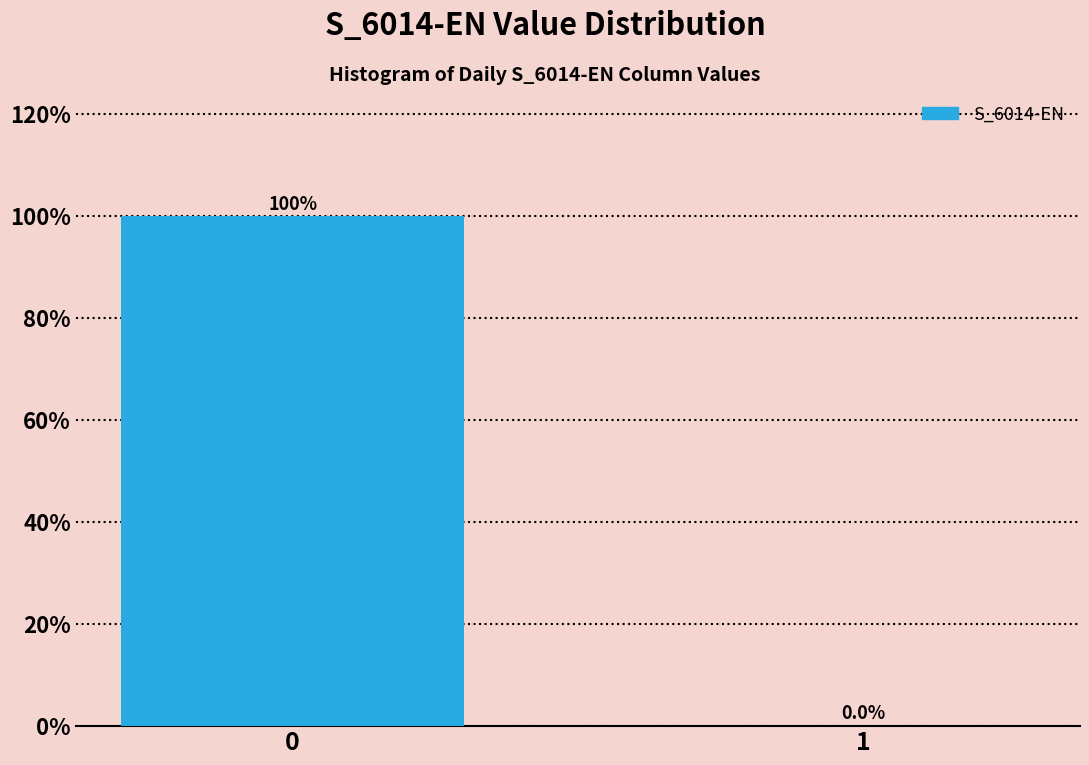

What is the greatest value displayed?

100.0